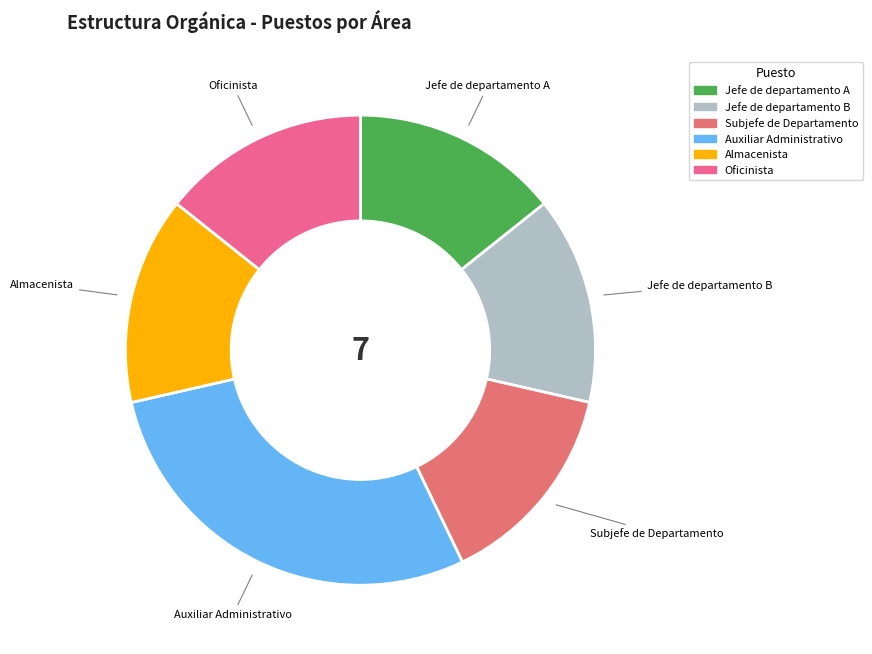

How many segments does this pie chart have?

6